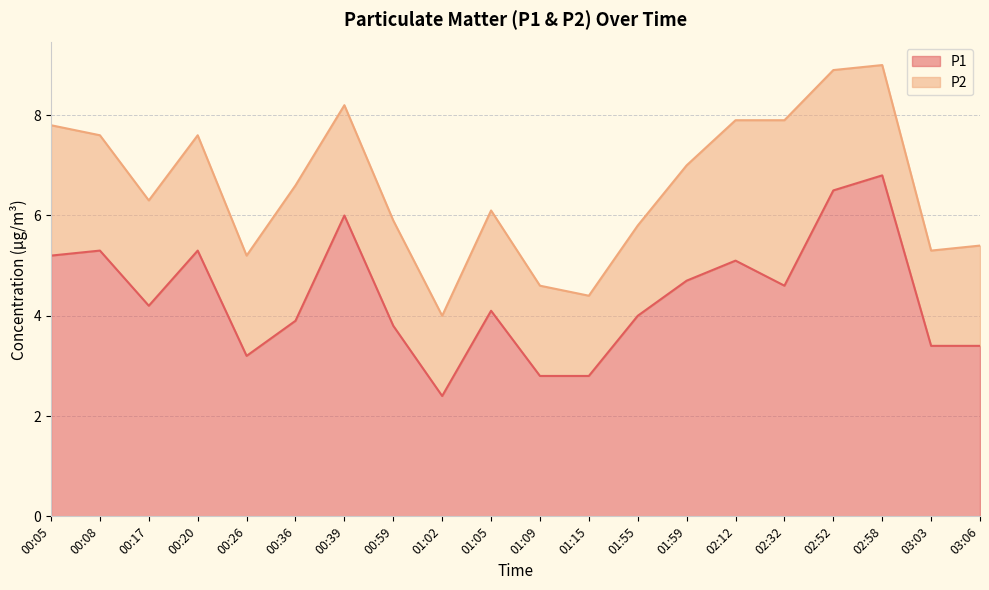

List the labels in order of value, largest first.

02:58, 02:52, 00:39, 00:08, 00:20, 00:05, 02:12, 01:59, 02:32, 00:17, 01:05, 01:55, 00:36, 00:59, 03:03, 03:06, 00:26, 01:09, 01:15, 01:02